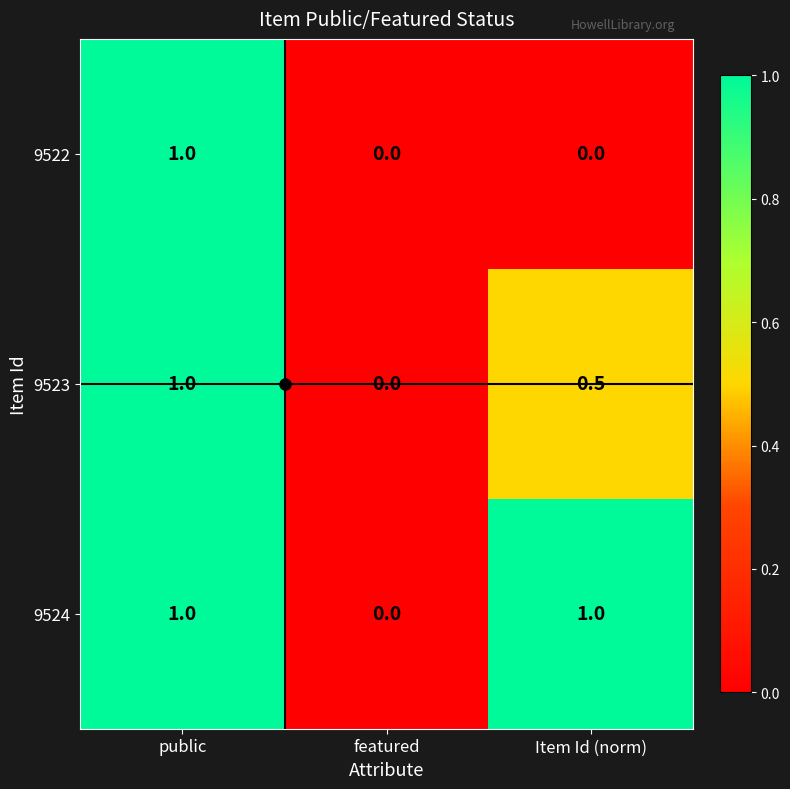

How many categories are shown in the chart?

3